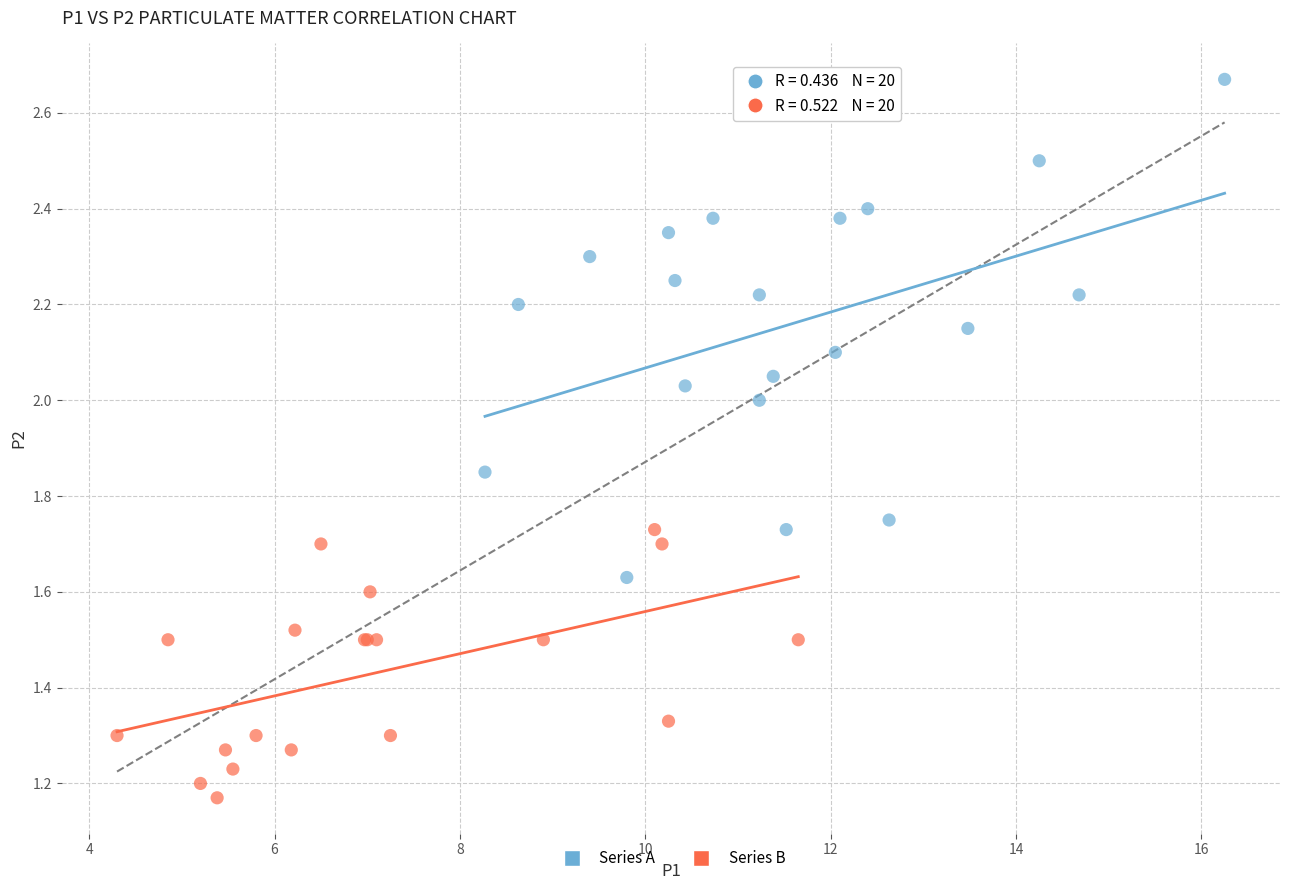

Which series reaches the minimum Y coordinate?

Series B